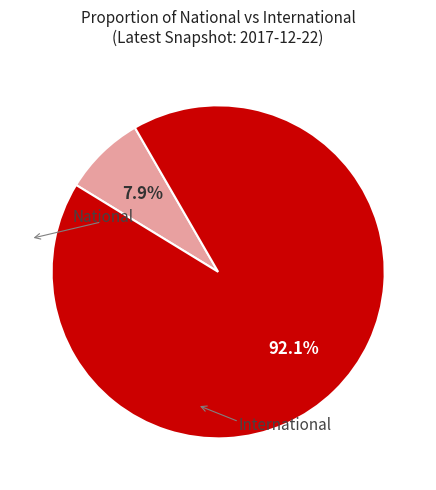

Approximately how many times larger is the value at National compared to International?

0.1